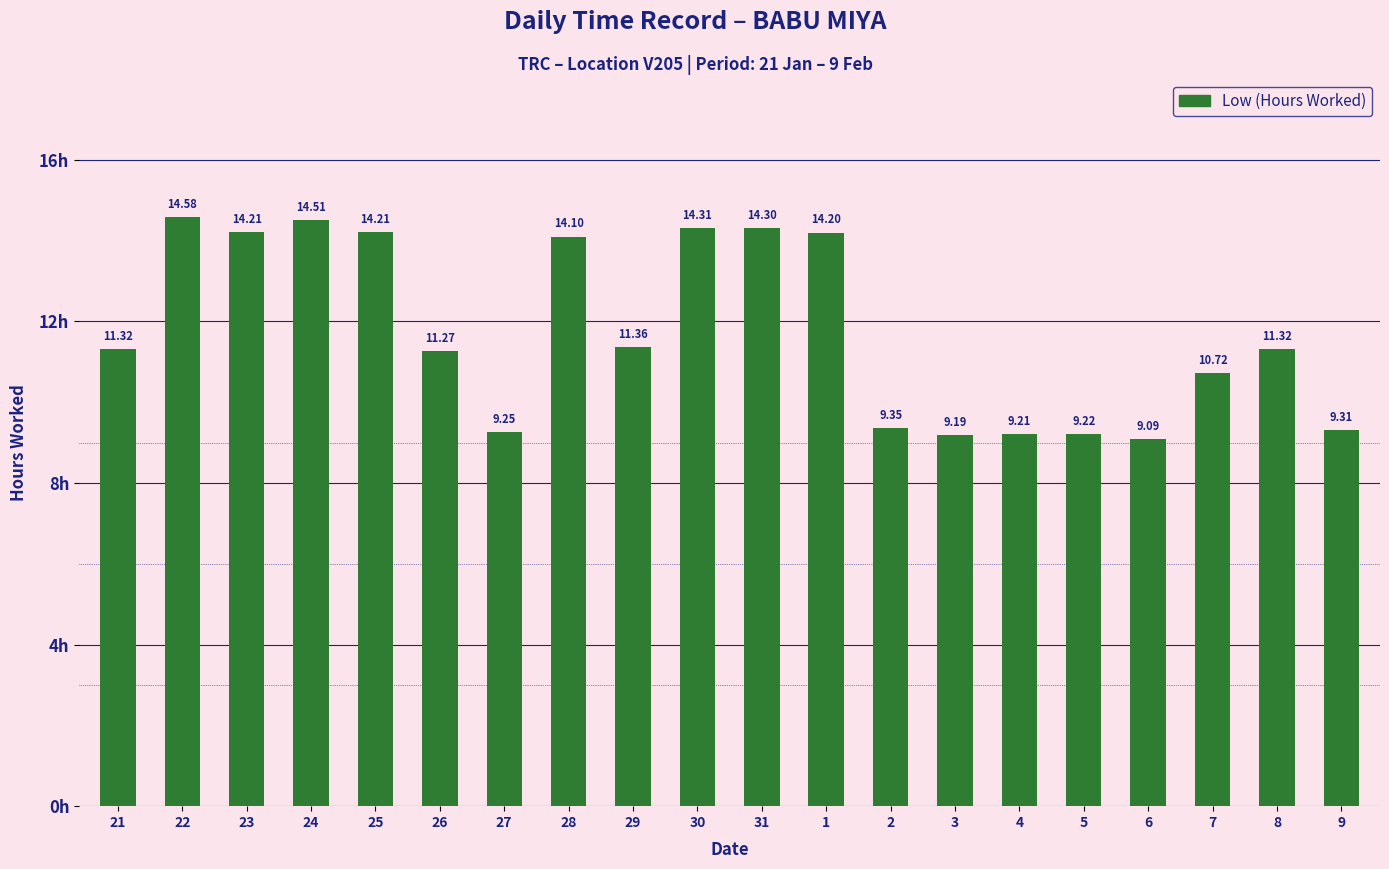

What is the change in value from 31 to 3?

-5.1